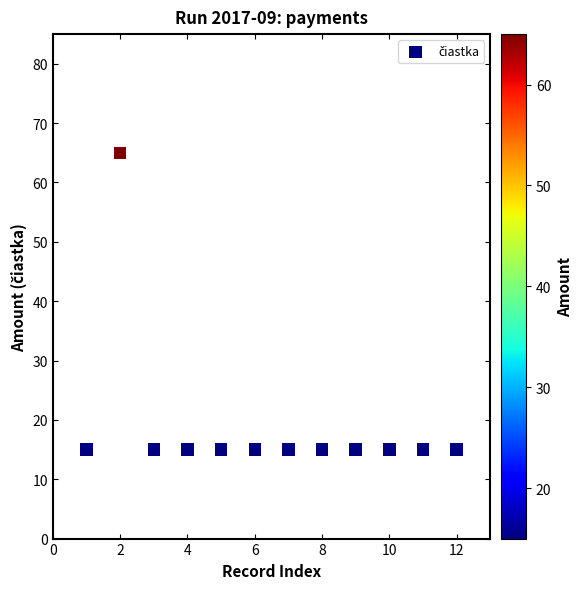

What is the average X value?

6